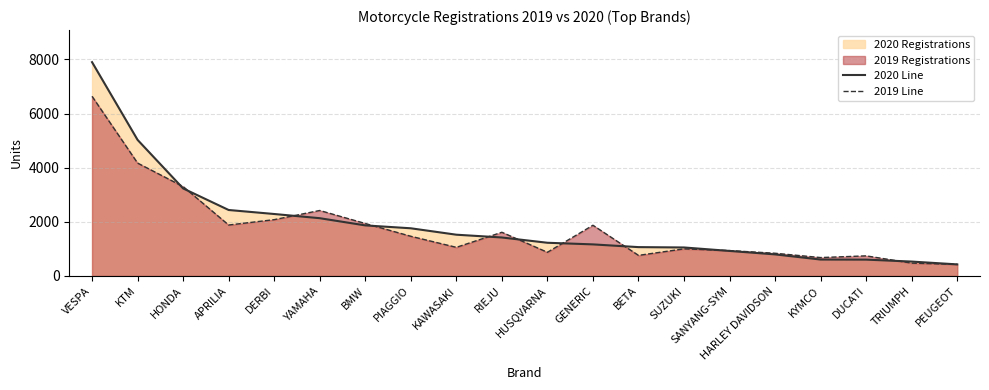

What is the total value across all series at BMW?

3802